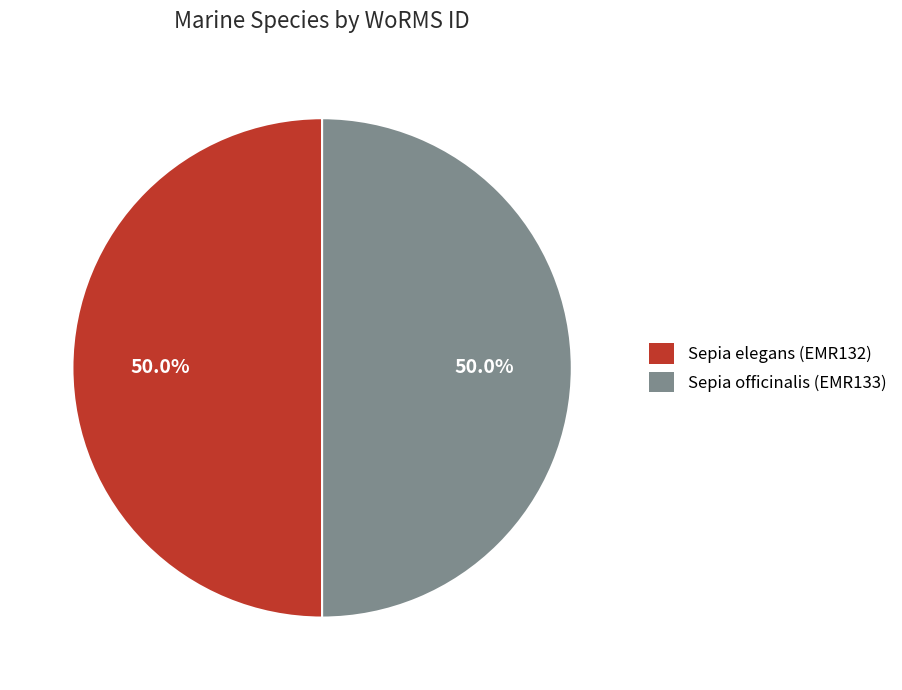

True or false: Sepia elegans (EMR132) accounts for 35% of the total.

False